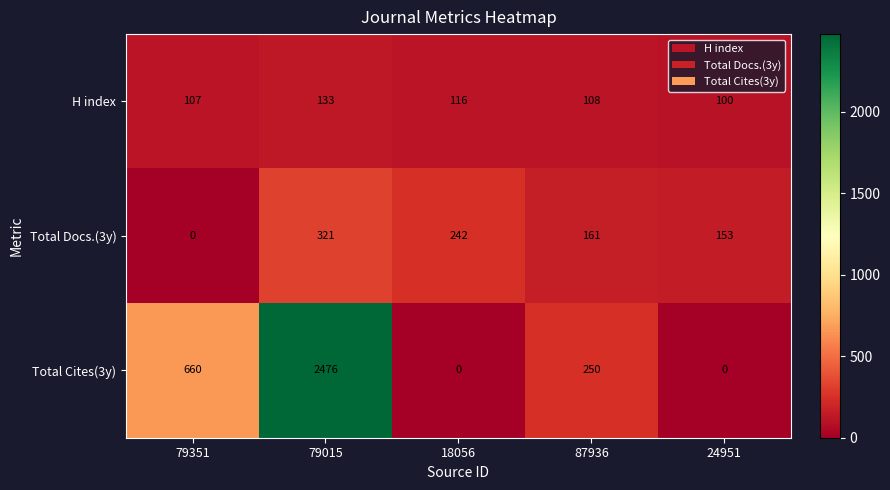

At 87936, list the series in order from largest to smallest.

Total Cites(3y), Total Docs.(3y), H index